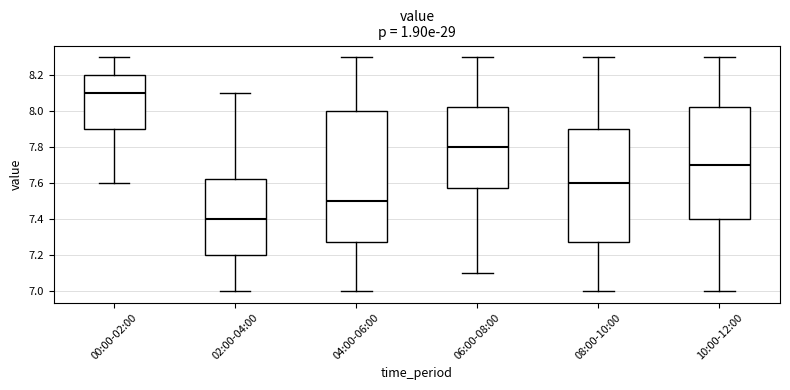

Which box is the tallest, from its lower edge to its upper edge?

04:00-06:00